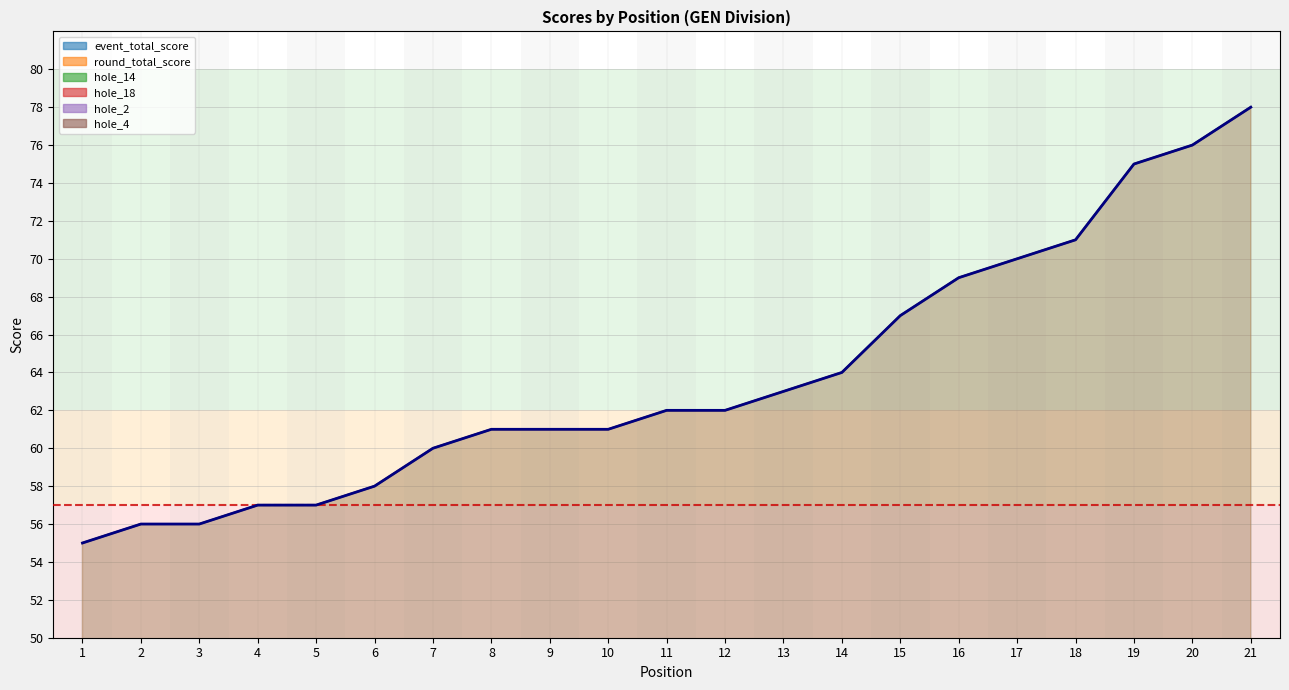

After their last crossing, which series has the higher values: hole_2 or hole_18?

hole_18